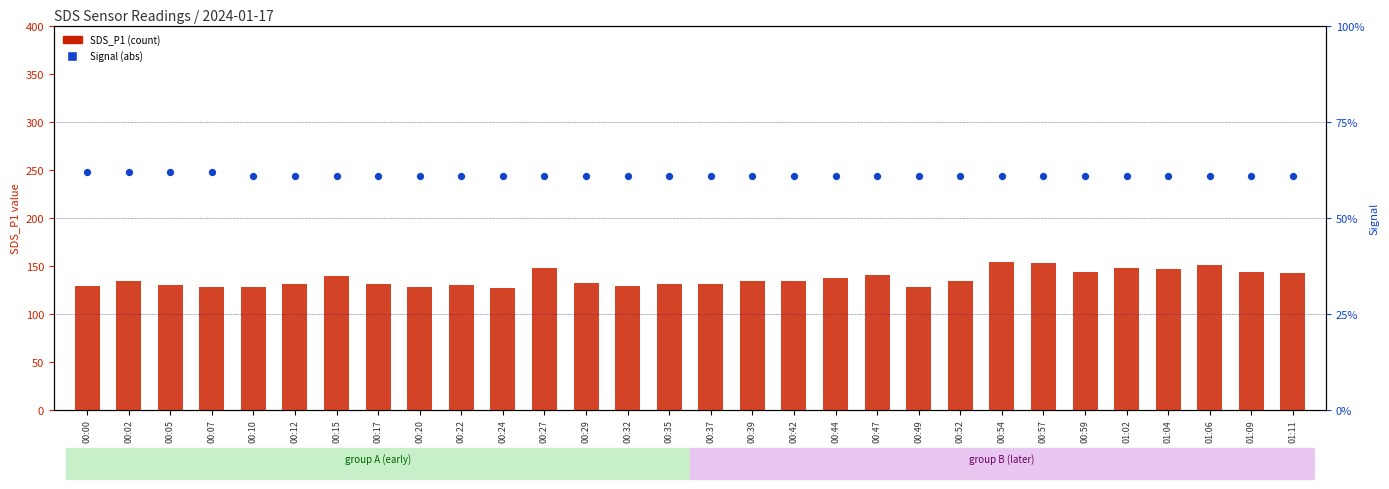

What is the total value across all series at 00:20?

188.5